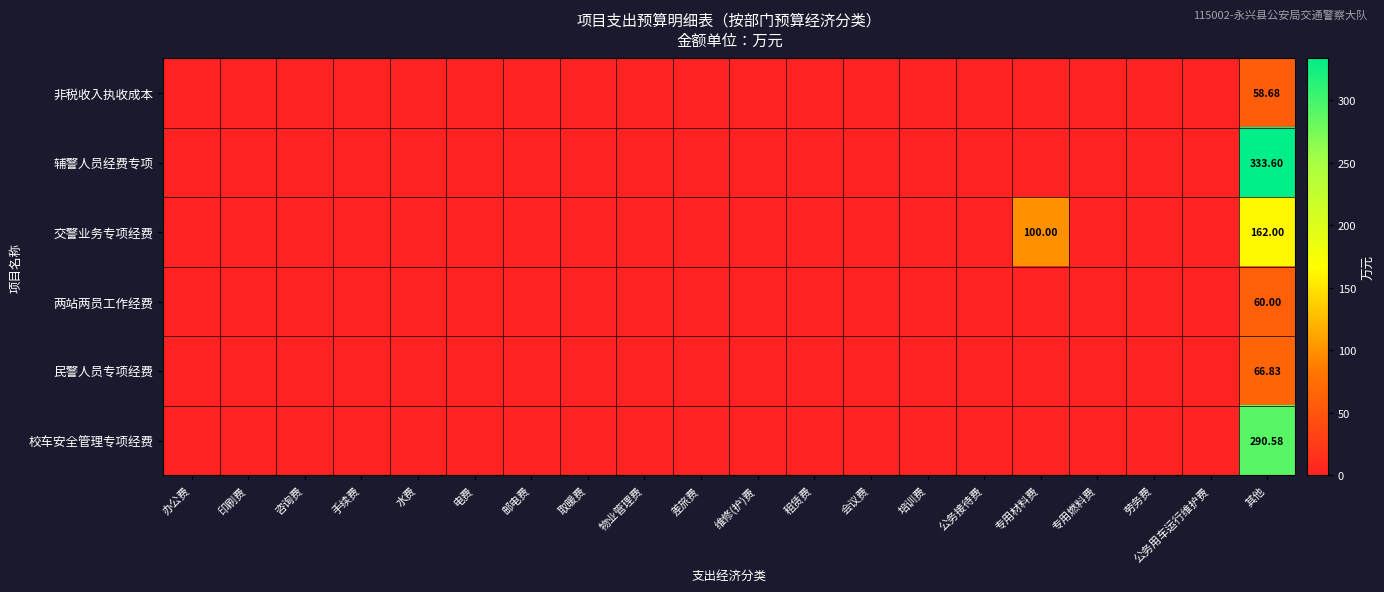

What is the sum of the 民警人员专项经费 values at 其他 and 租赁费?

66.8